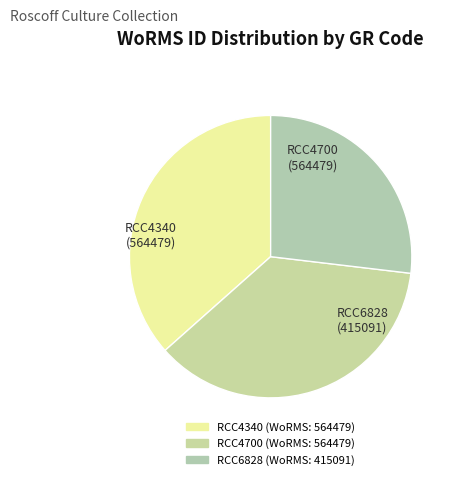

True or false: RCC4340 accounts for 49% of the total.

False